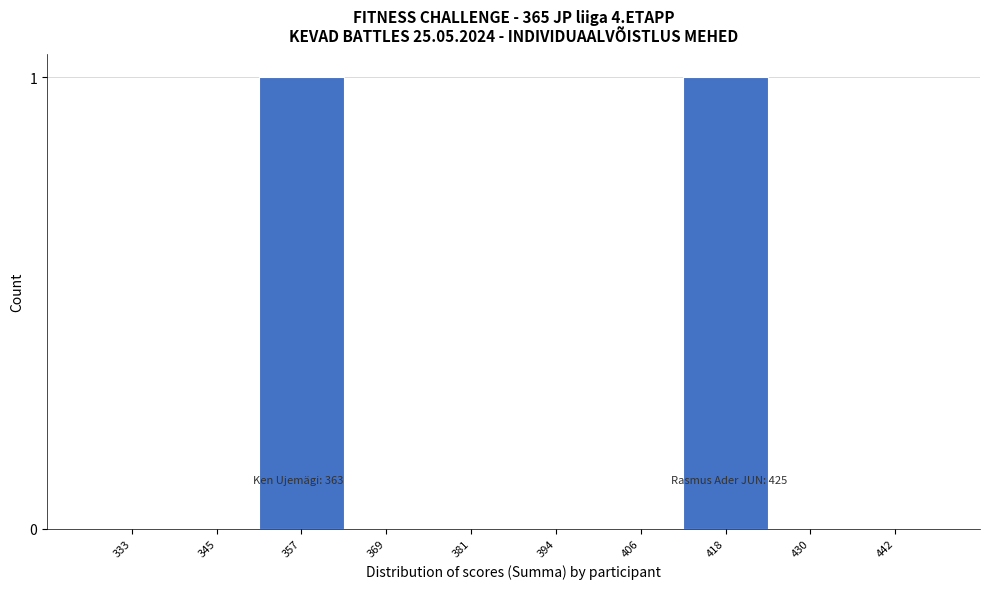

Reading right to left, list all the values displayed in this chart.

442=0	430=0	418=1	406=0	394=0	381=0	369=0	357=1	345=0	333=0